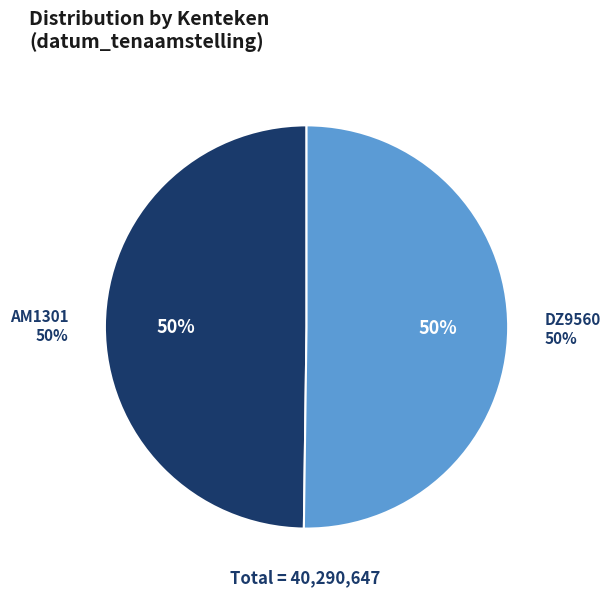

To the nearest percent, what portion does AM1301 represent?

50%